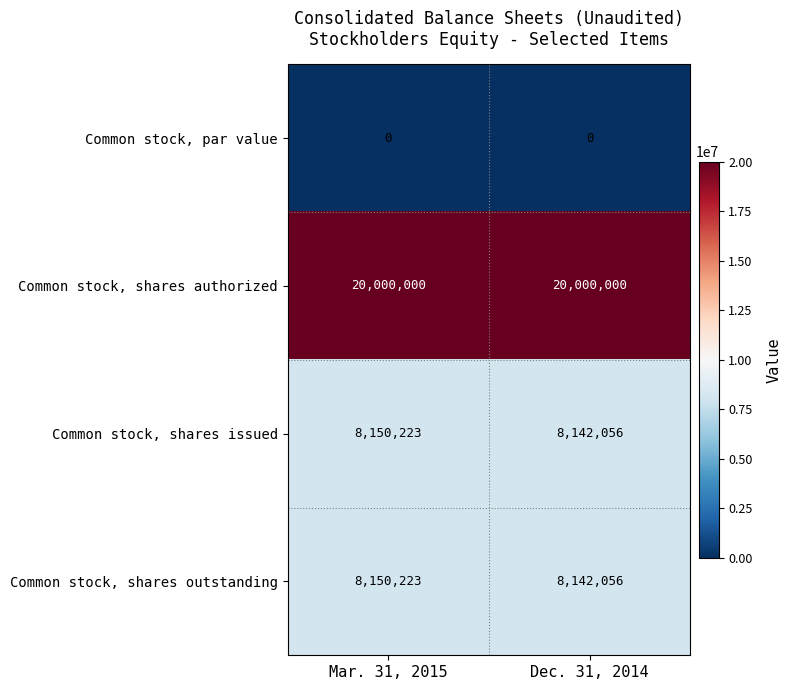

At which label is Common stock, shares outstanding closest to 8146139?

Dec. 31, 2014